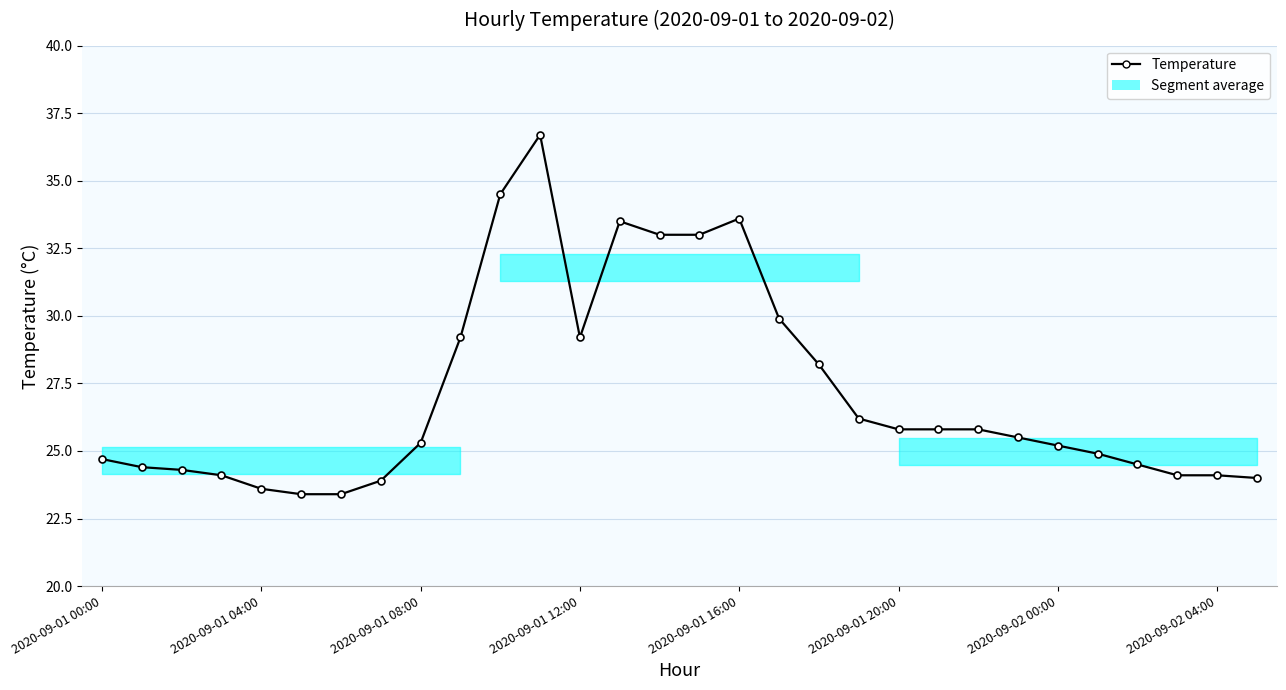

What is the value of the 11th point from the left?

34.5